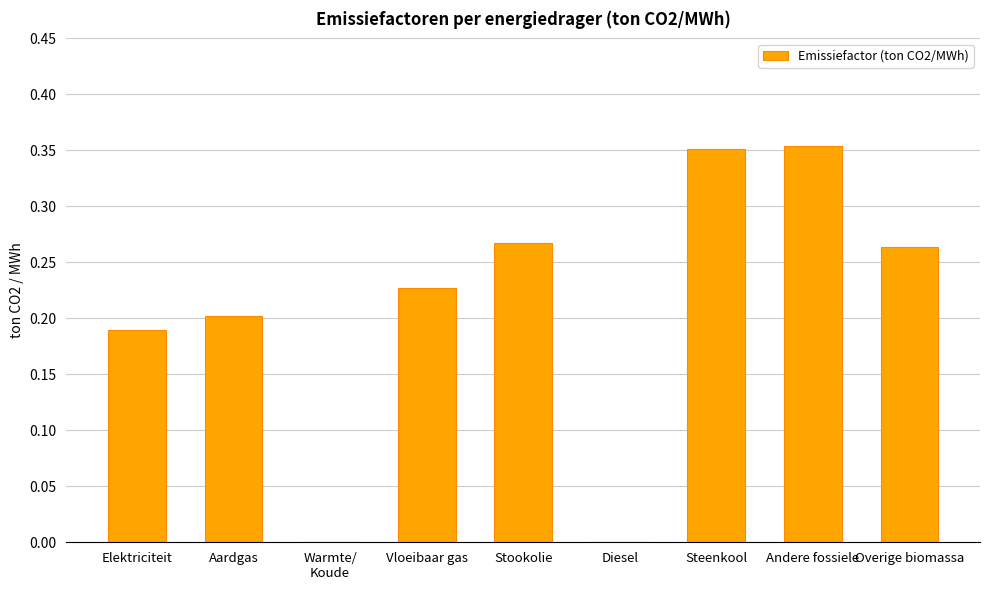

How many values are between 0 and 1?

9